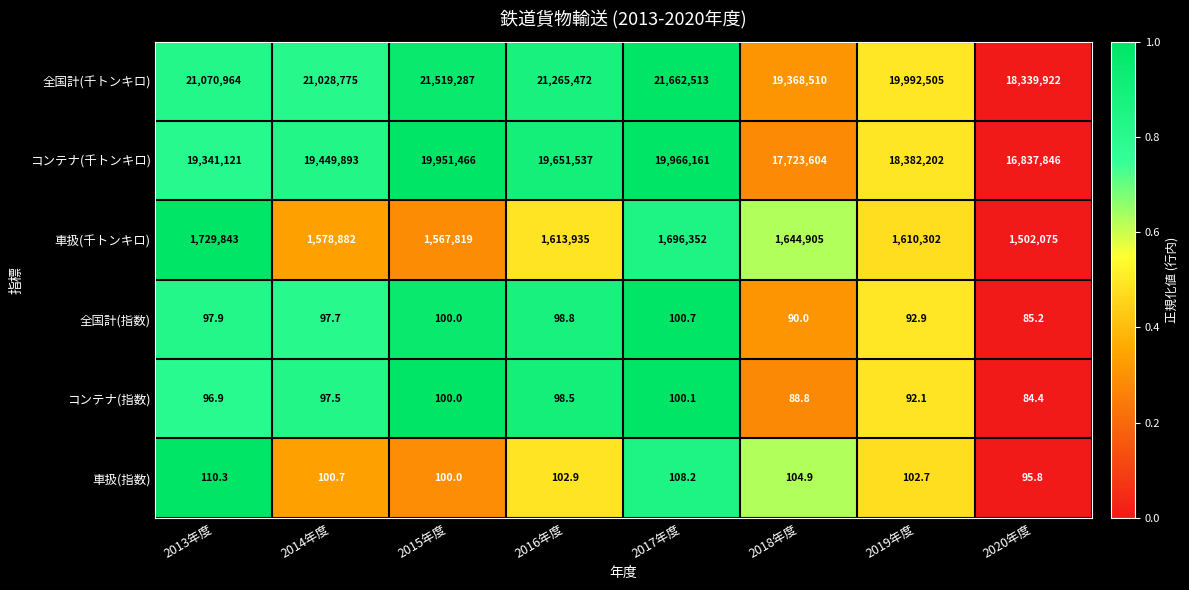

The value of 車扱(千トンキロ) at 2020年度 is 1502075.0. True or false?

True